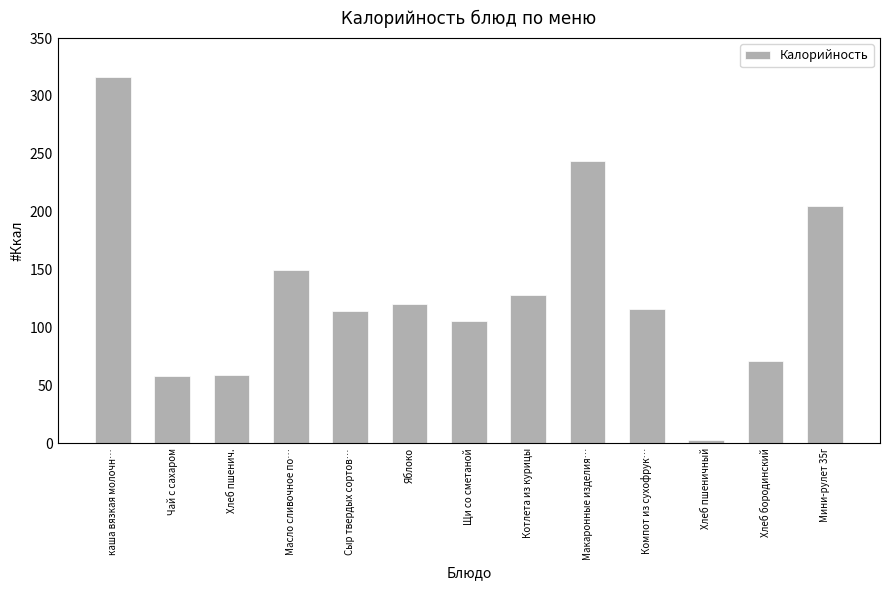

At which label does the data first exceed 116?

каша вязкая молочн…